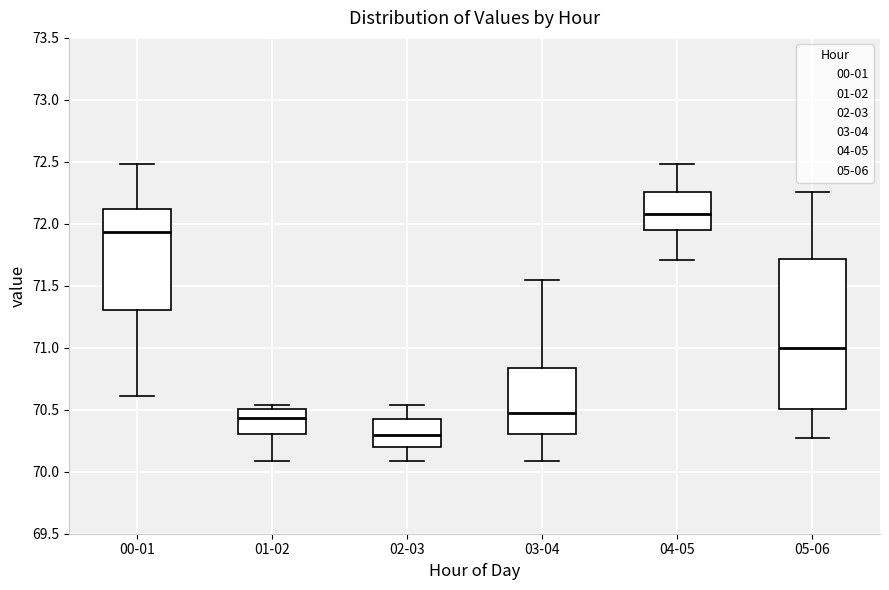

Which box has the highest median line?

04-05